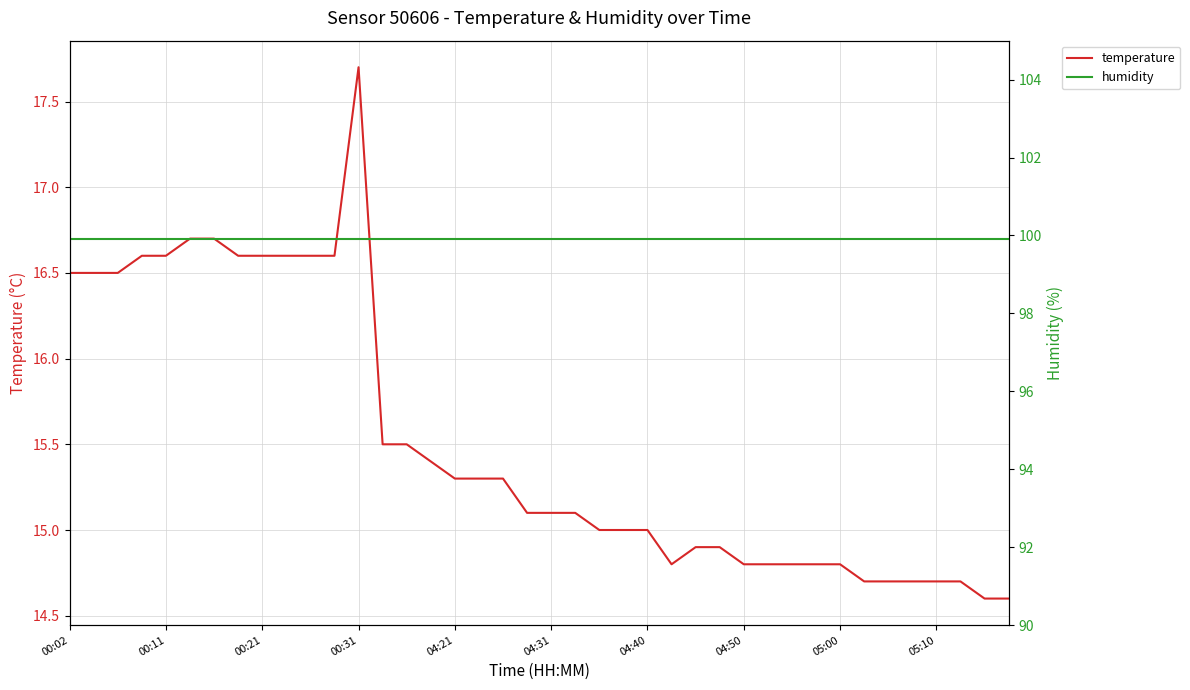

Rank the series at 30 from highest to lowest value.

humidity, temperature